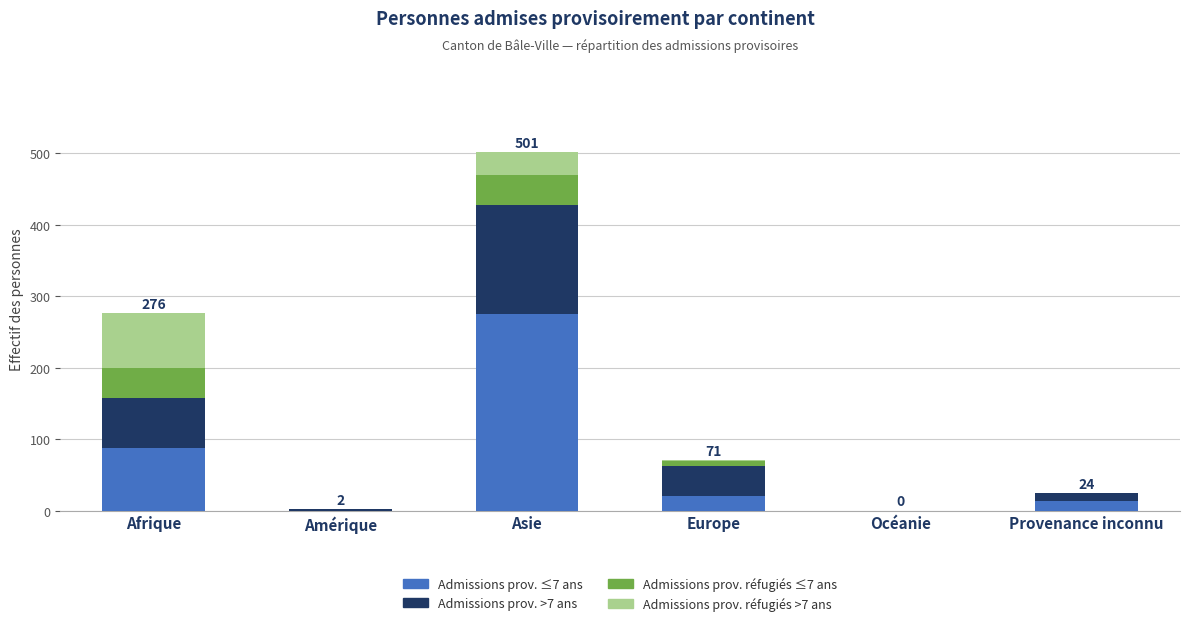

True or false: Admissions prov. ≤7 ans has a value of 0 at Amérique.

True